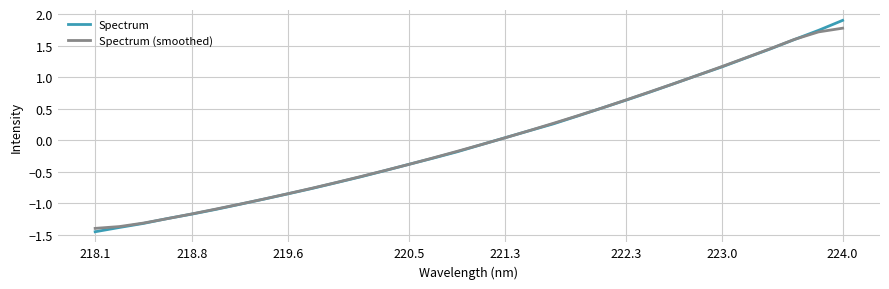

What is the maximum value for Spectrum (smoothed)?

1.8